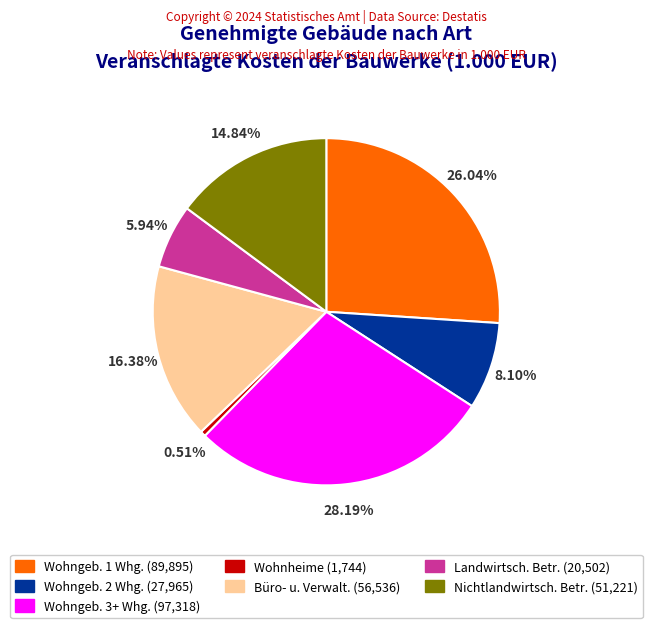

Is there any slice that represents more than half of the pie?

No